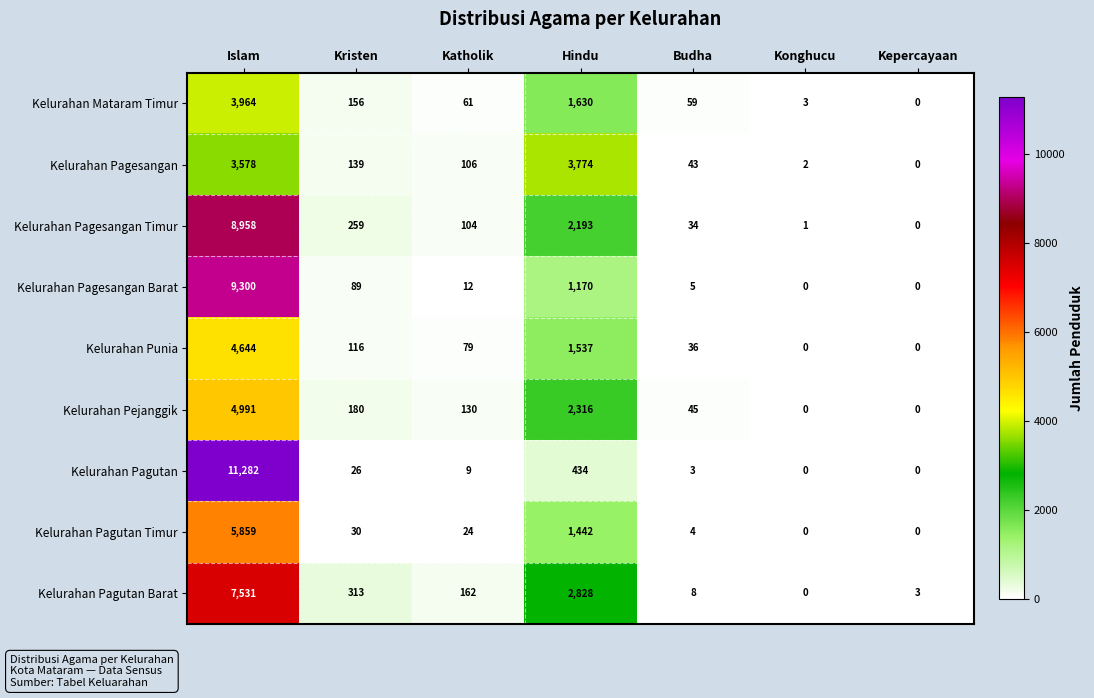

What is the total value across all series at Islam?

60107